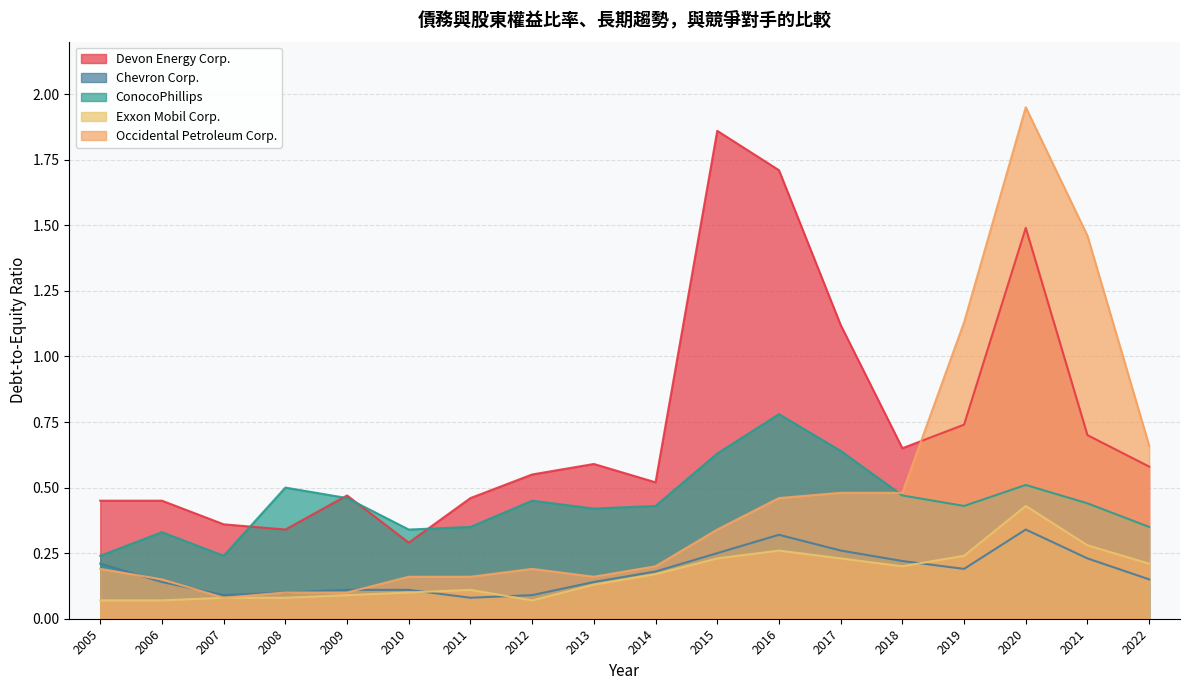

How many interior local peaks does the Chevron Corp. series have?

2